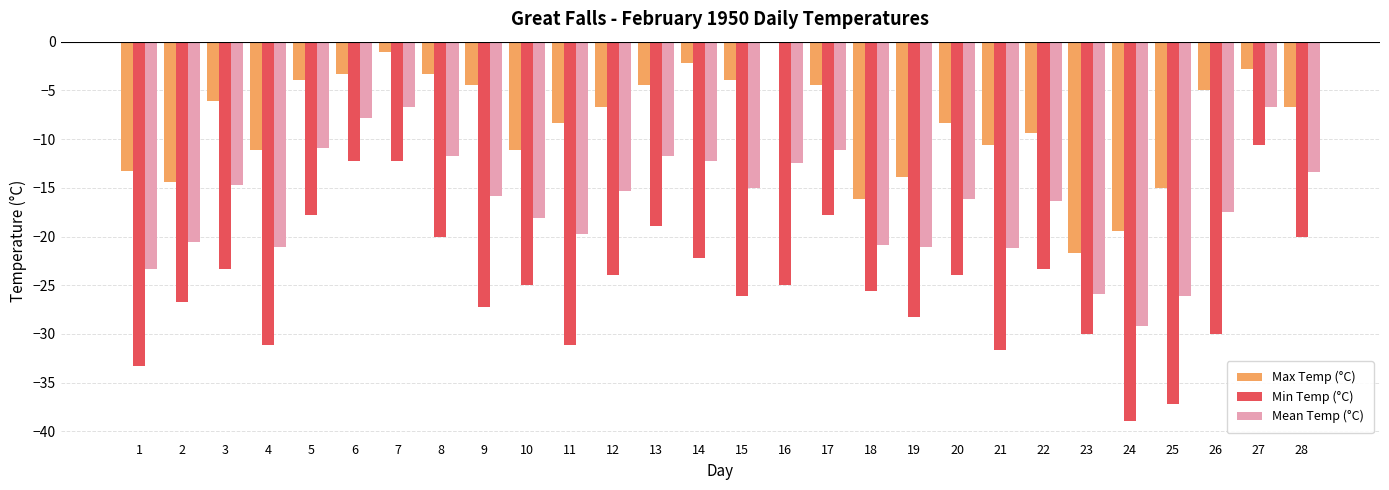

What is the total value across all series at 5?

-32.6